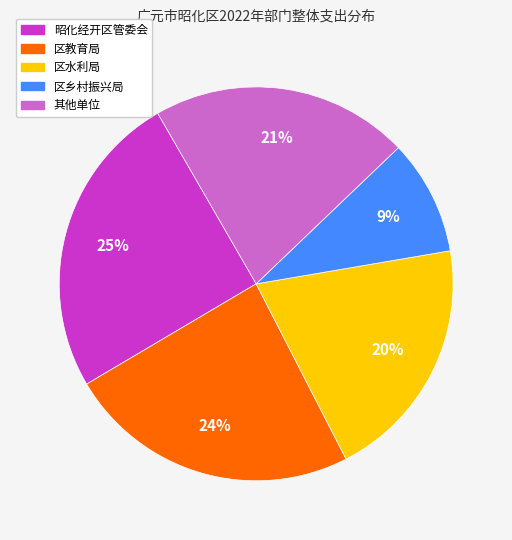

Does any single category account for the majority?

No